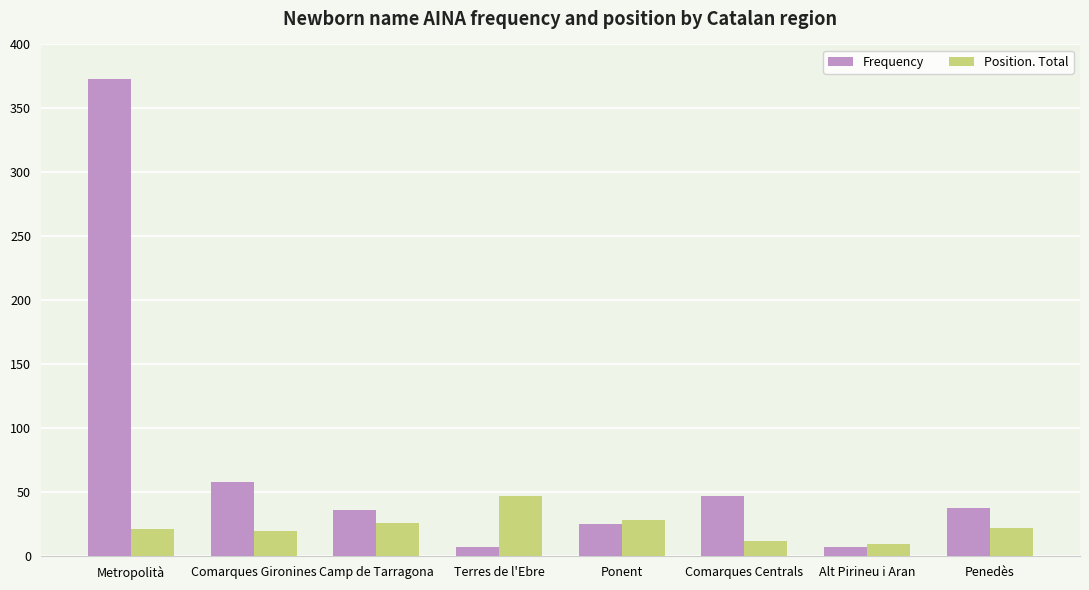

How many bars are there in total?

16